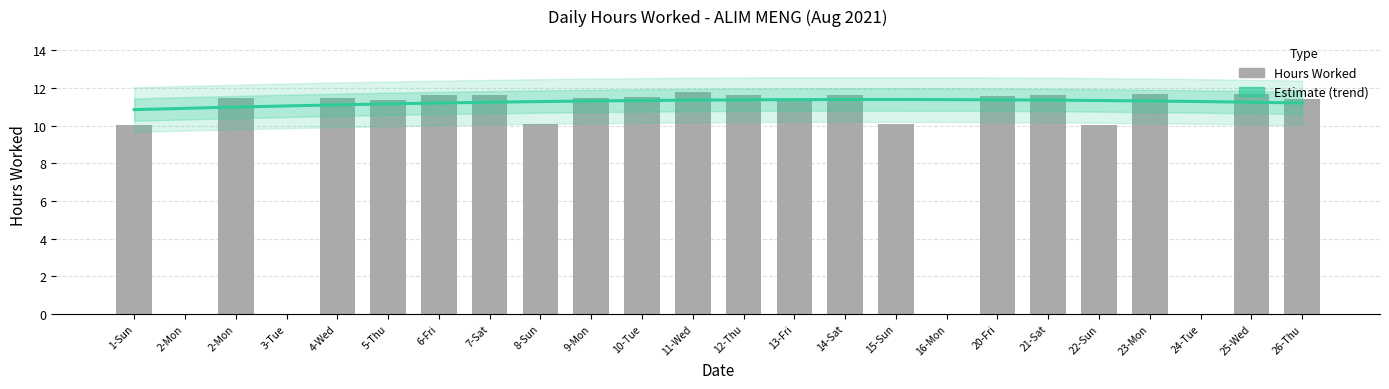

Reading left to right, extract all data points from this chart.

1-Sun=10.0	2-Mon=0.0	2-Mon=11.4	3-Tue=0.0	4-Wed=11.5	5-Thu=11.4	6-Fri=11.6	7-Sat=11.6	8-Sun=10.1	9-Mon=11.5	10-Tue=11.5	11-Wed=11.8	12-Thu=11.6	13-Fri=11.4	14-Sat=11.6	15-Sun=10.1	16-Mon=0.0	20-Fri=11.6	21-Sat=11.6	22-Sun=10.0	23-Mon=11.7	24-Tue=0.0	25-Wed=11.7	26-Thu=11.4